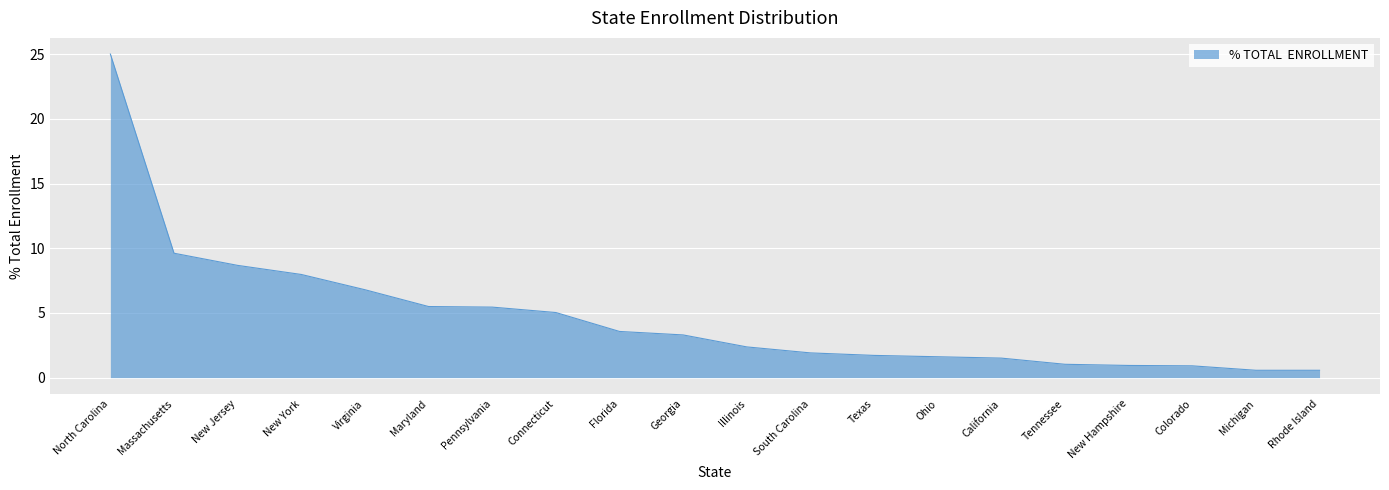

Count the number of categories in the chart.

20